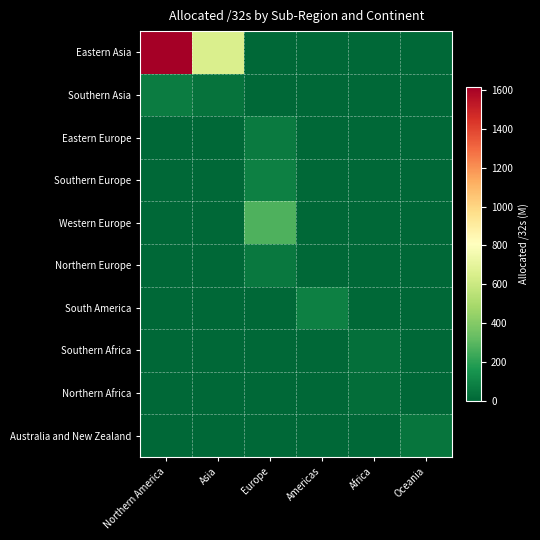

What is the greatest value displayed?

1614.9